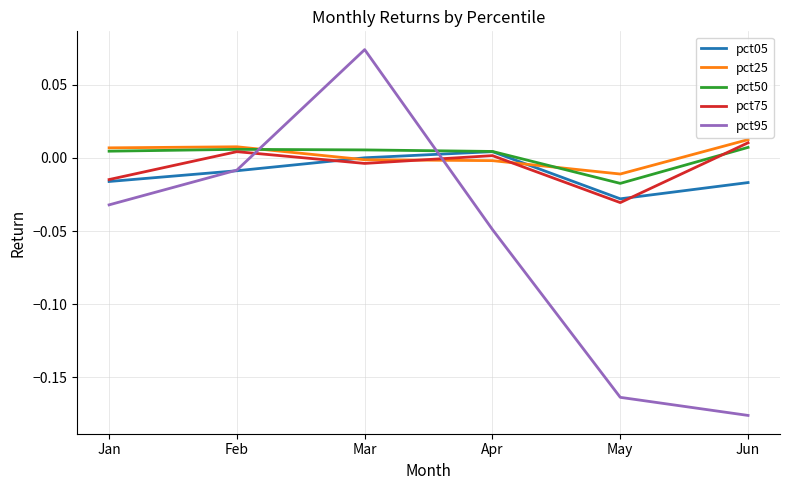

Rank the categories by pct95 value from highest to lowest.

Mar, Feb, Jan, Apr, May, Jun